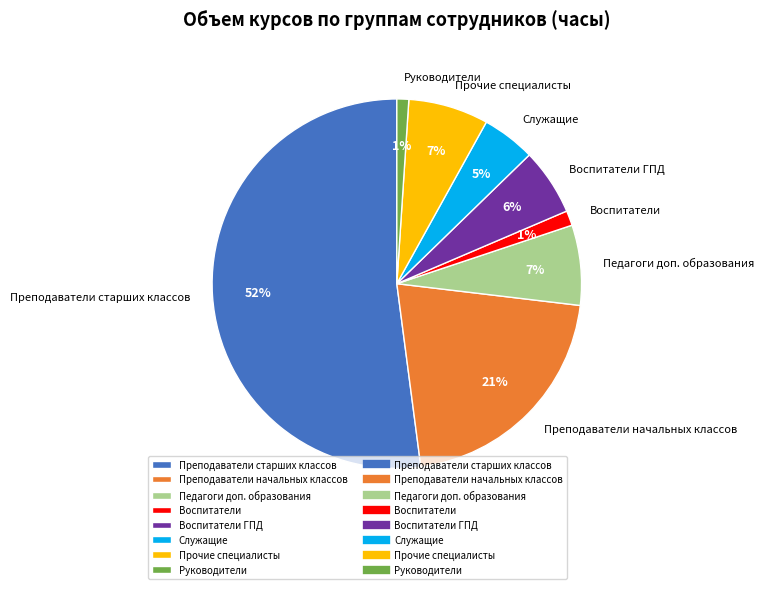

Is Преподаватели начальных классов the majority of the pie?

No